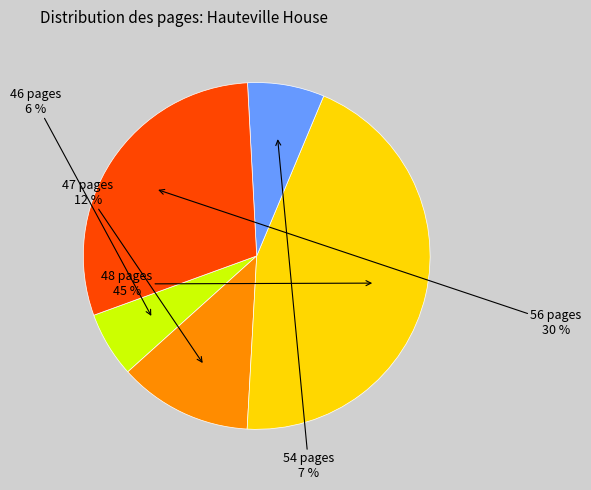

Is there a majority slice in this chart?

No